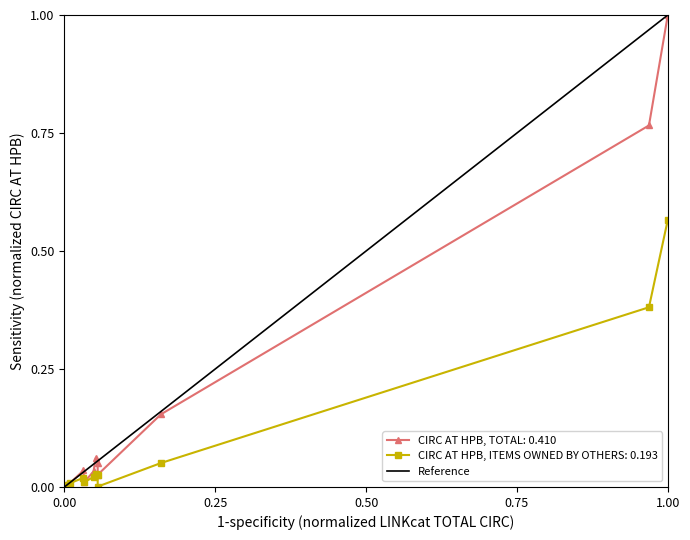

Count the values in the range 0 to 1.

2